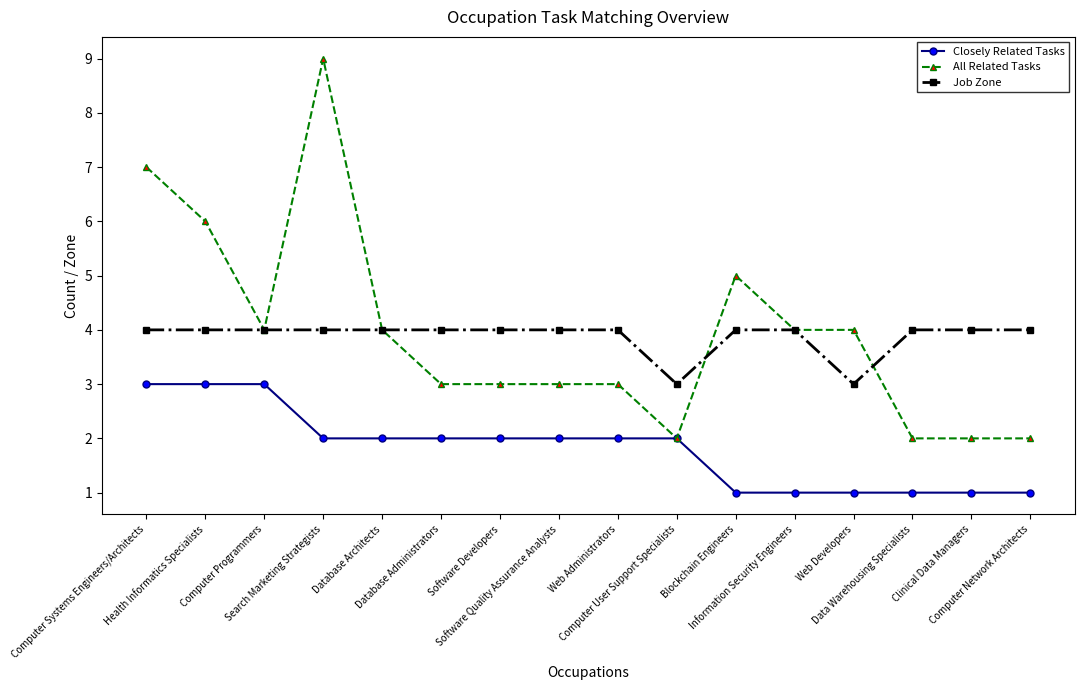

After their last crossing, which series has the higher values: Job Zone or All Related Tasks?

Job Zone